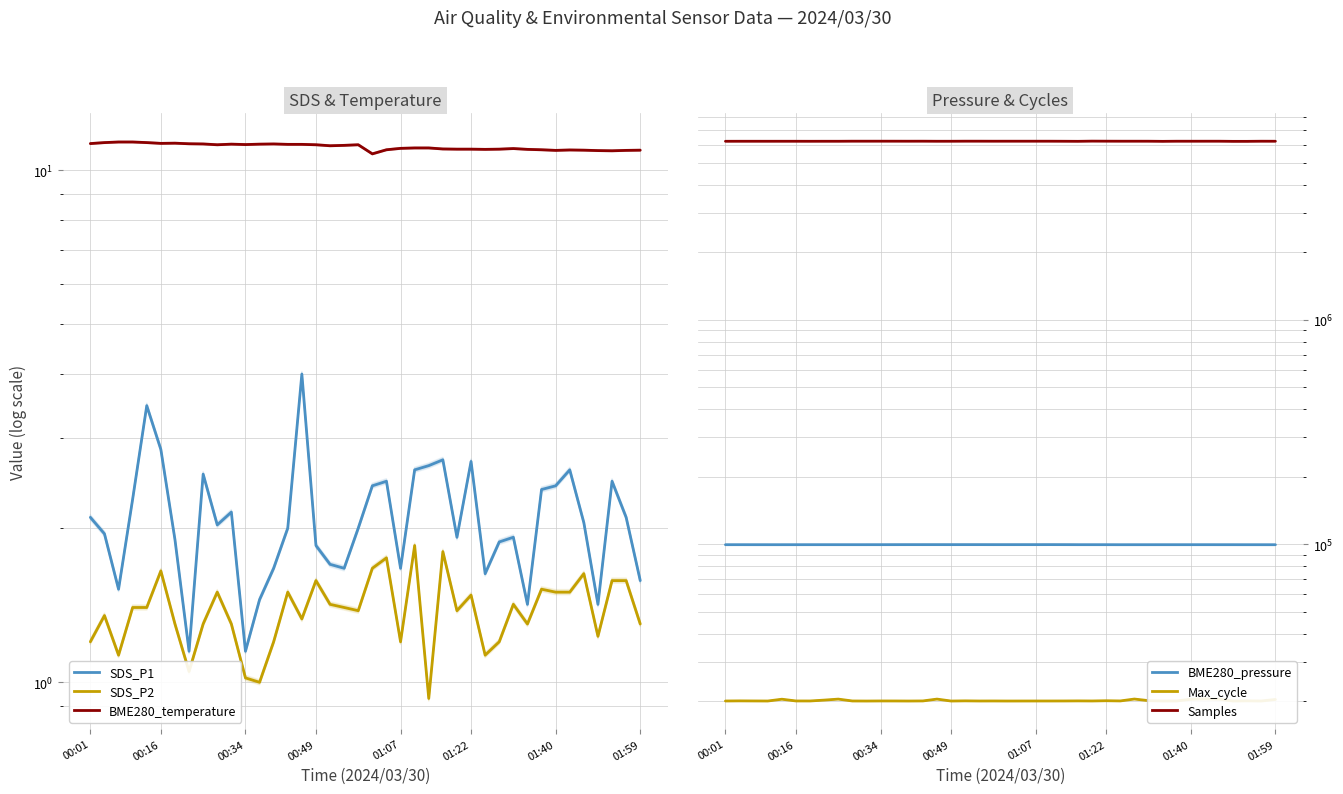

How many interior local peaks does the SDS_P2 series have?

12